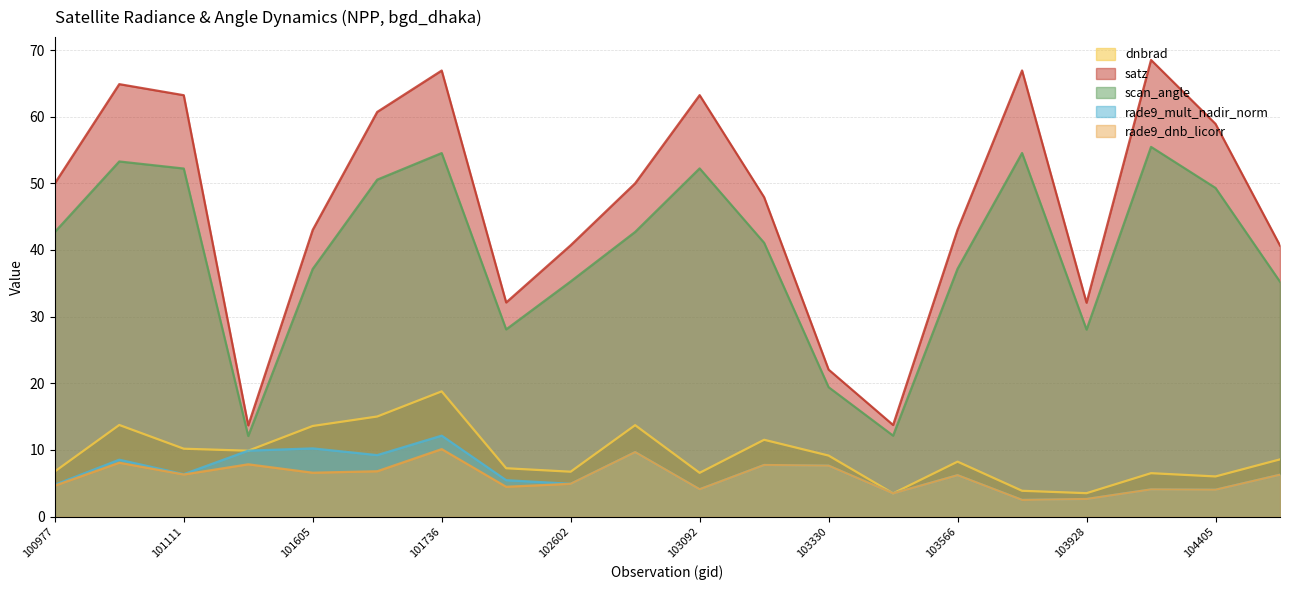

What is the average value of the scan_angle series?

39.7